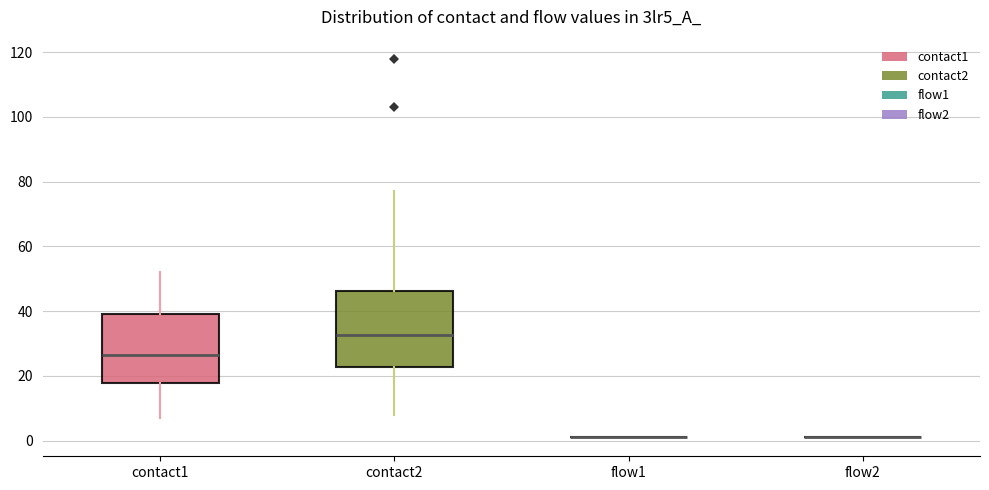

Reading left to right, transcribe this box plot: for each box, give where its median line is, the range the box spans, and where its two whiskers end, as read against the y-axis. The values are not printed on the chart, so give them approximately, as read against the axis.

contact1: median 26, box 18 to 40, whiskers 8 to 52
contact2: median 32, box 22 to 46, whiskers 8 to 78
flow1: box collapsed to a line at 2, whiskers 2 to 2
flow2: box collapsed to a line at 2, whiskers 2 to 2